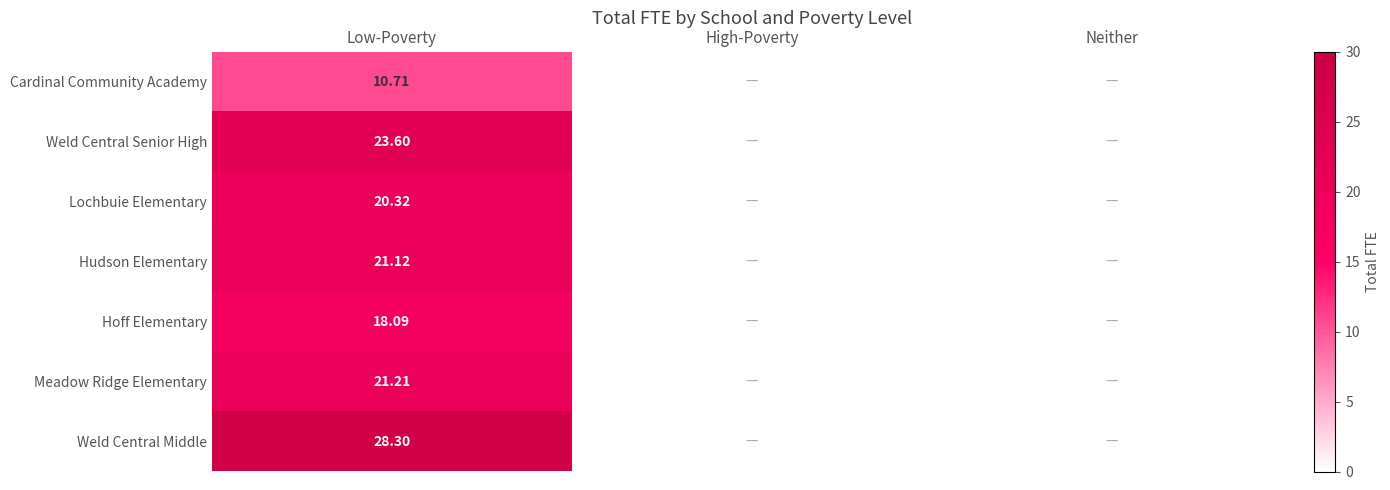

Between Low-Poverty and High-Poverty, which series saw the biggest shift?

Weld Central Middle